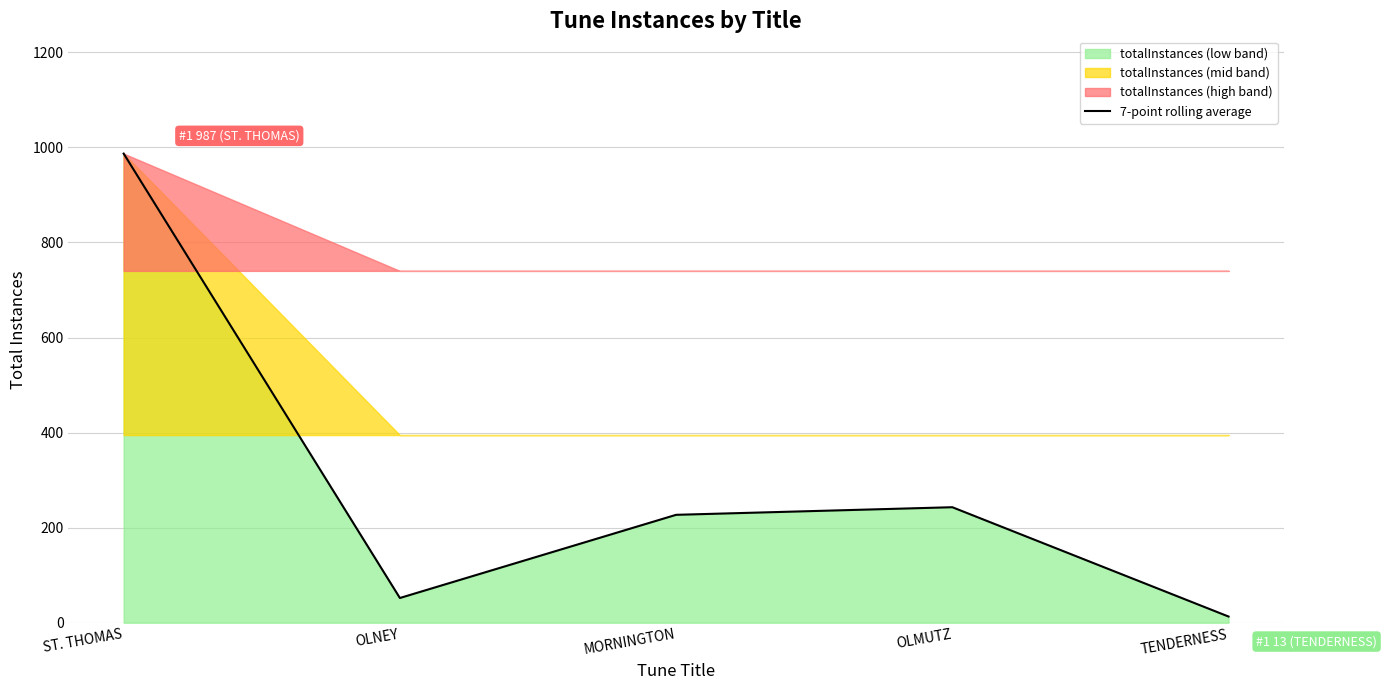

Rank the categories by value from highest to lowest.

ST. THOMAS, OLMUTZ, MORNINGTON, OLNEY, TENDERNESS